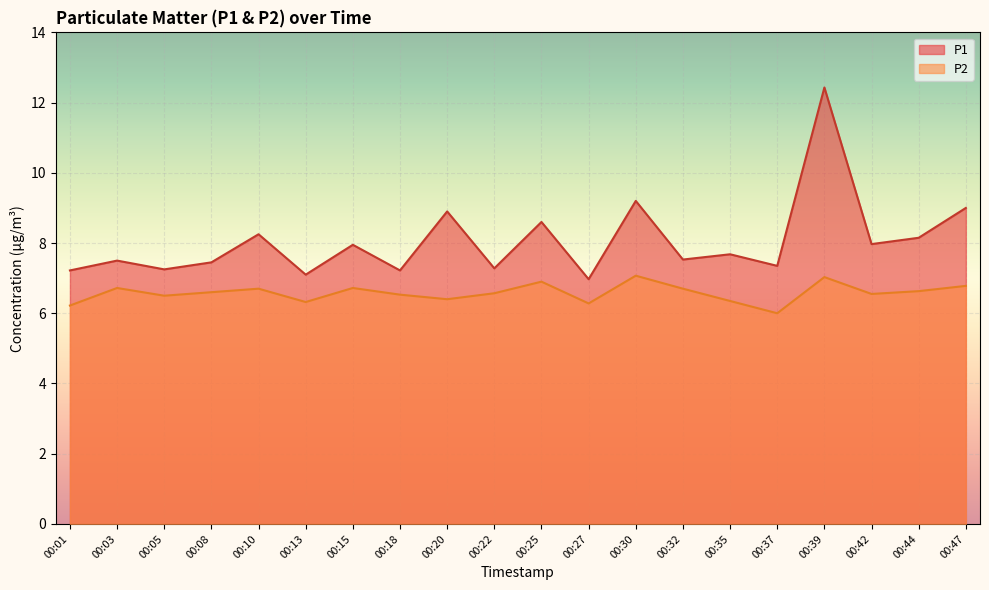

True or false: P1 and P2 cross at least once.

False